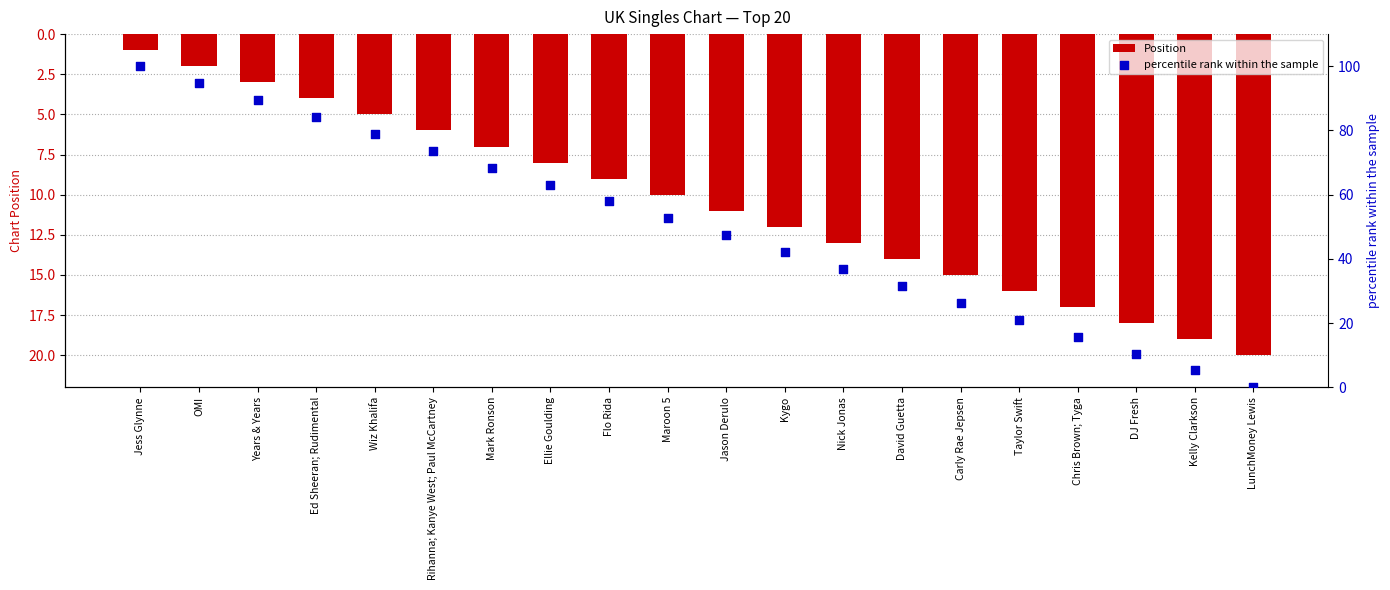

Which series contains the highest Y value?

percentile rank within the sample